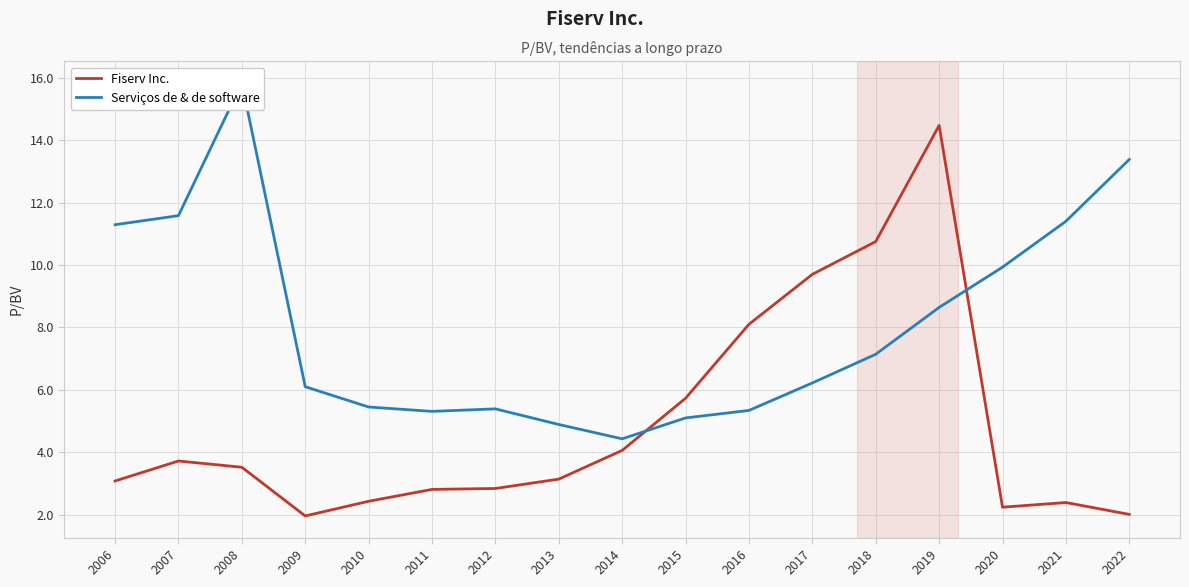

After their last crossing, which series has the higher values: Fiserv Inc. or Serviços de & de software?

Serviços de & de software